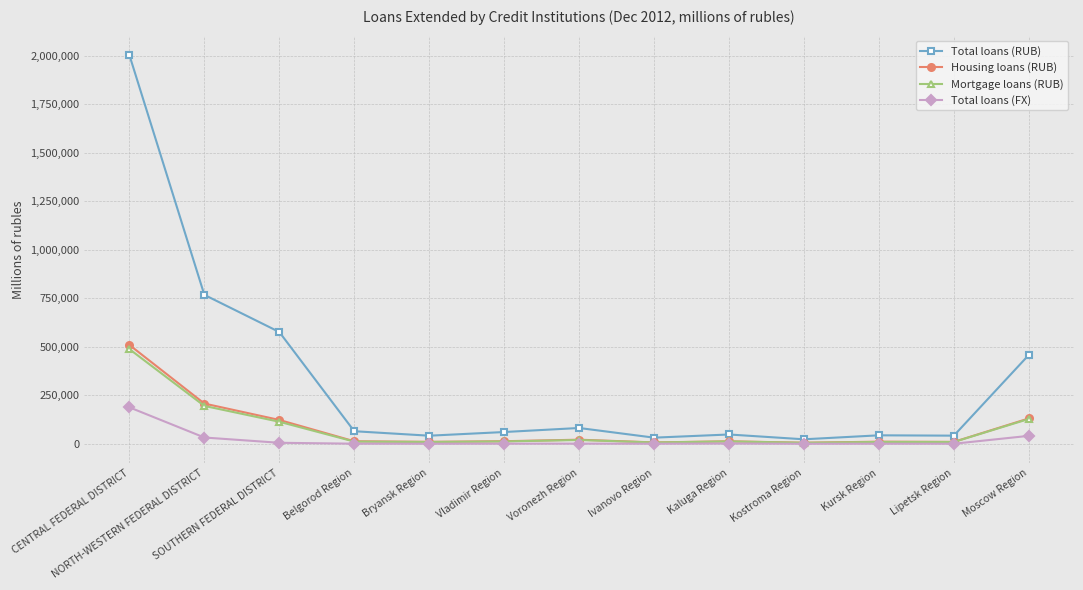

How many values in the Mortgage loans (RUB) series are below 12132?

6